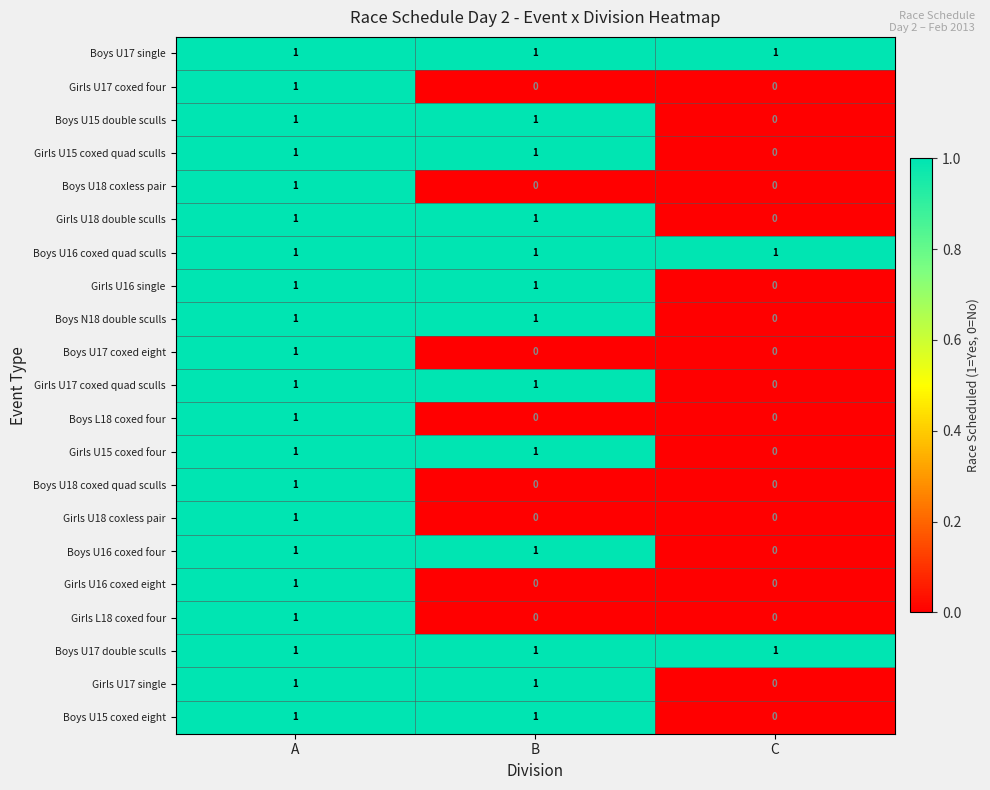

How many positive values does the Girls U16 single series have?

2